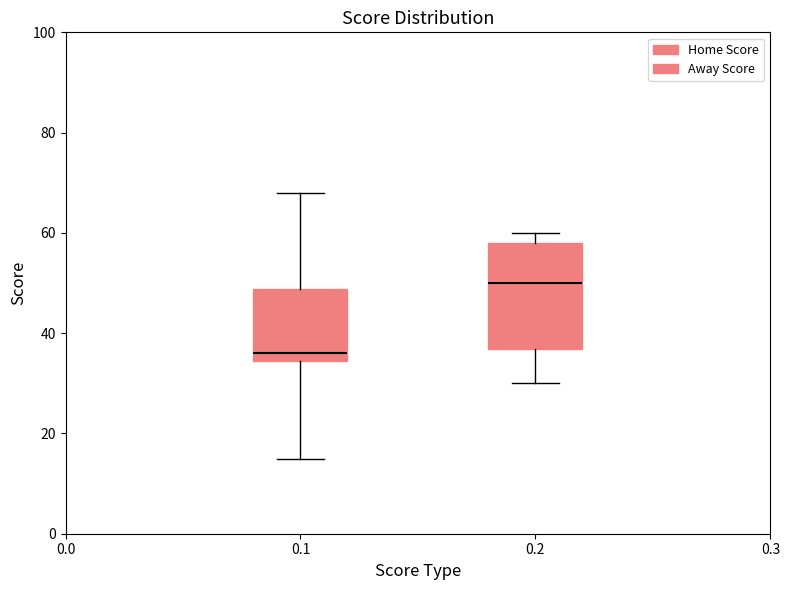

Reading left to right, transcribe this box plot: for each box, give where its median line is, the range the box spans, and where its two whiskers end, as read against the y-axis. The values are not printed on the chart, so give them approximately, as read against the axis.

0.1: median 36, box 34 to 48, whiskers 16 to 68
0.2: median 50, box 36 to 58, whiskers 30 to 60